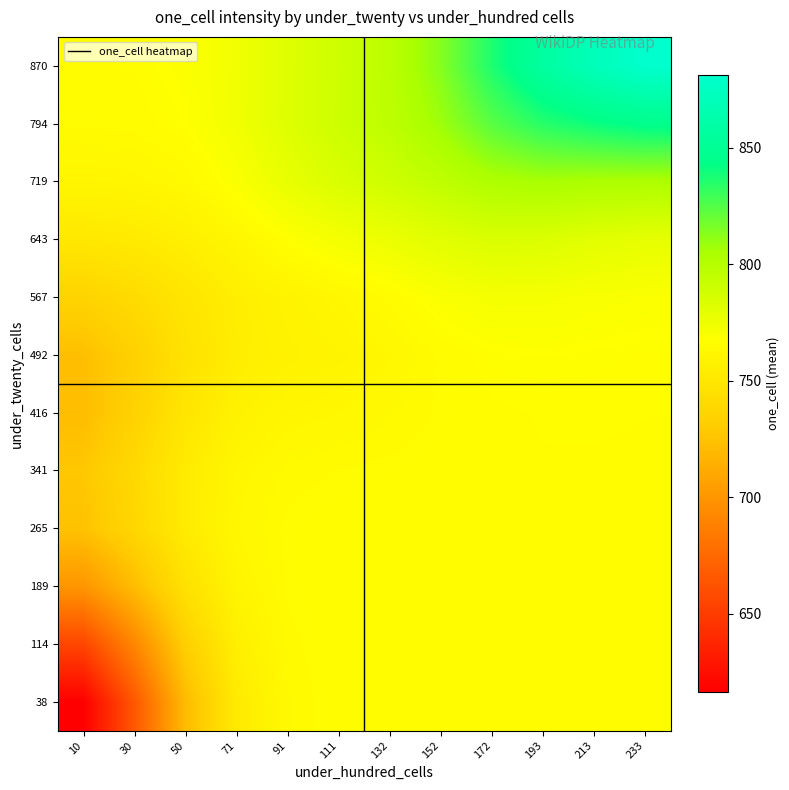

Which series changed the most between 50 and 132?

38